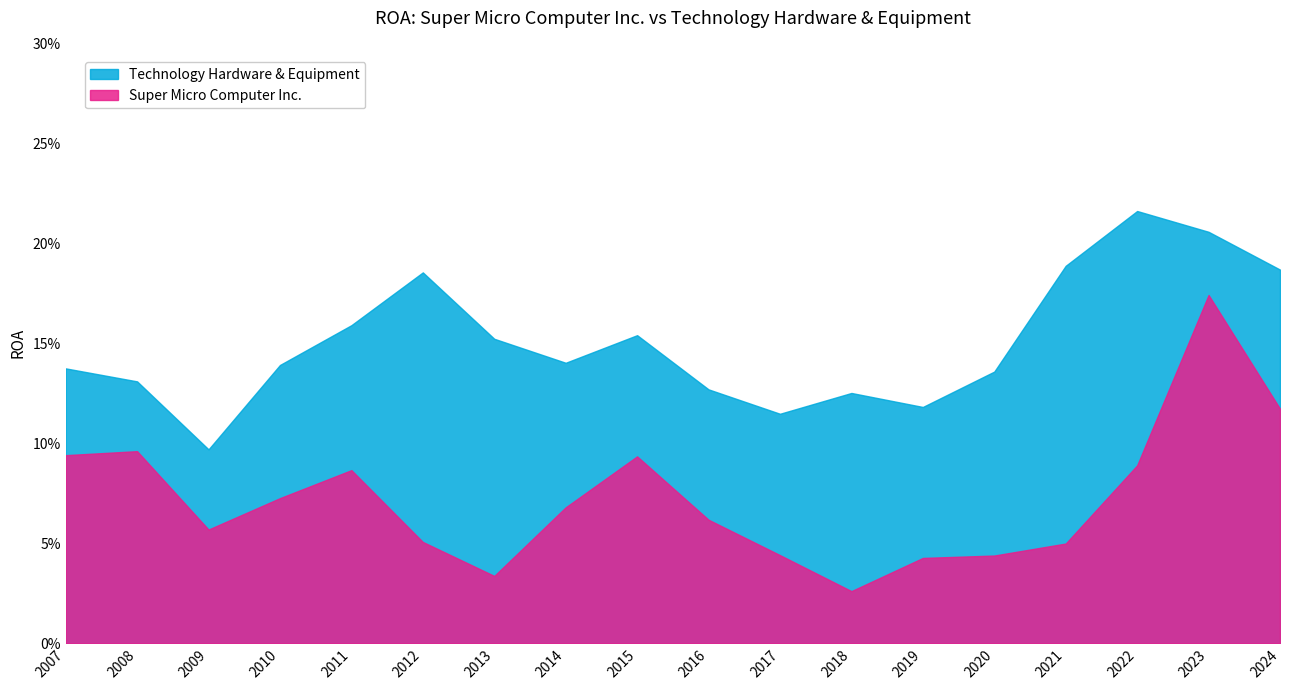

What is the label of the 4th point from the right?

2021-06-30